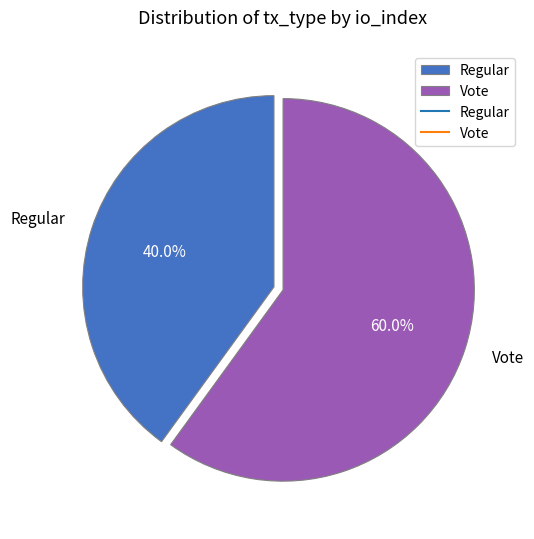

To the nearest percent, what is the difference between the Regular and Vote slice percentages?

20%